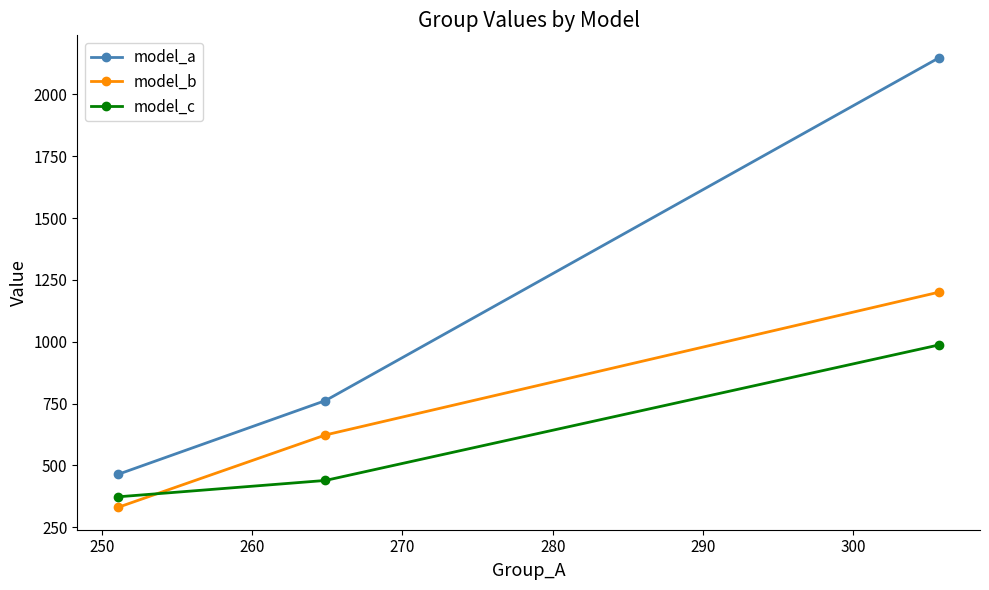

Reading right to left, transcribe all the data shown in this chart.

model_a: 2148.0	761.8	463.9
model_b: 1200.2	622.8	330.5
model_c: 986.9	438.9	372.7